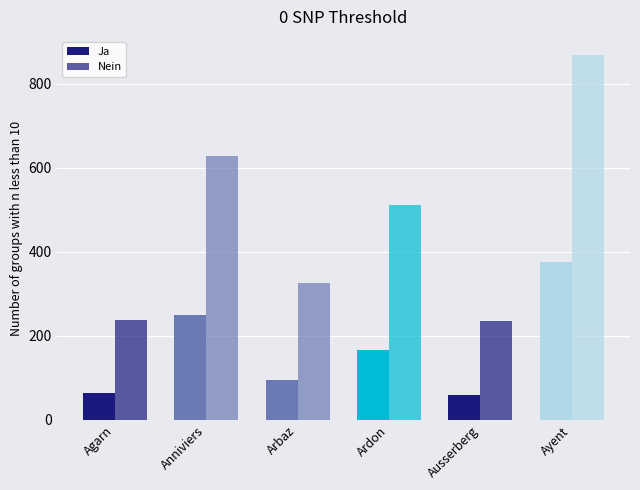

What is the highest value of the Ja series?

376